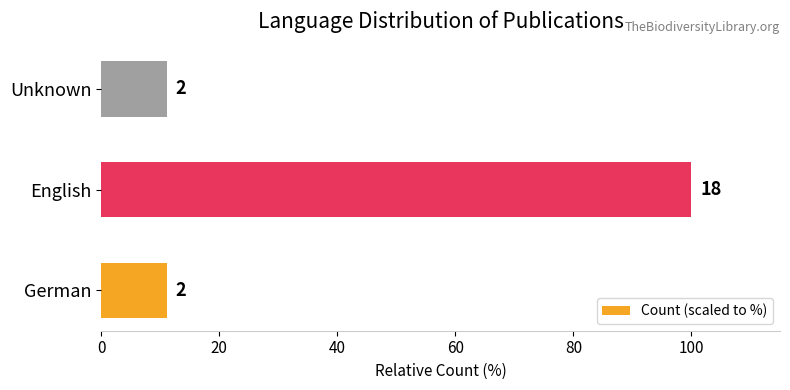

Are the bars horizontal?

Yes